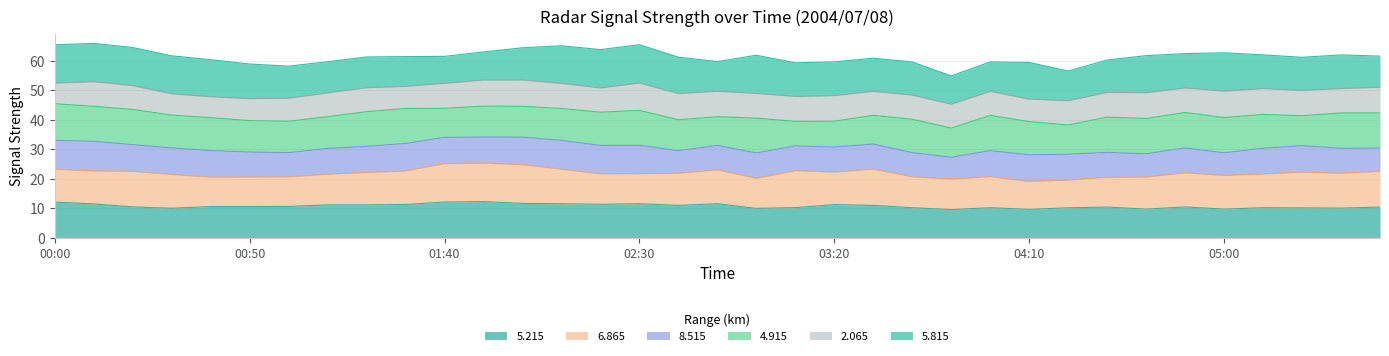

What is the maximum value for 5.215?

12.2